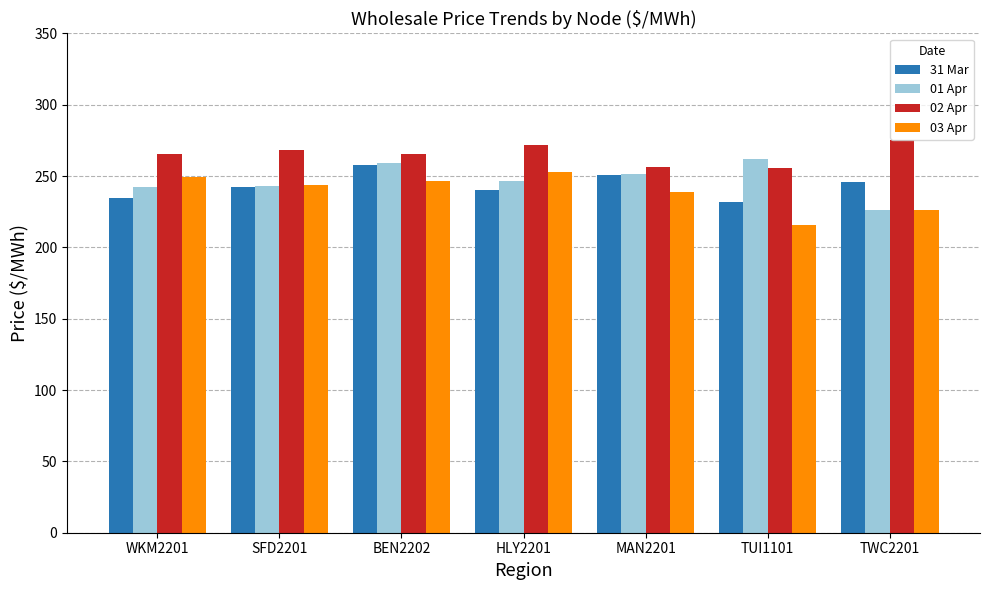

What is the maximum value shown in the chart?

275.5